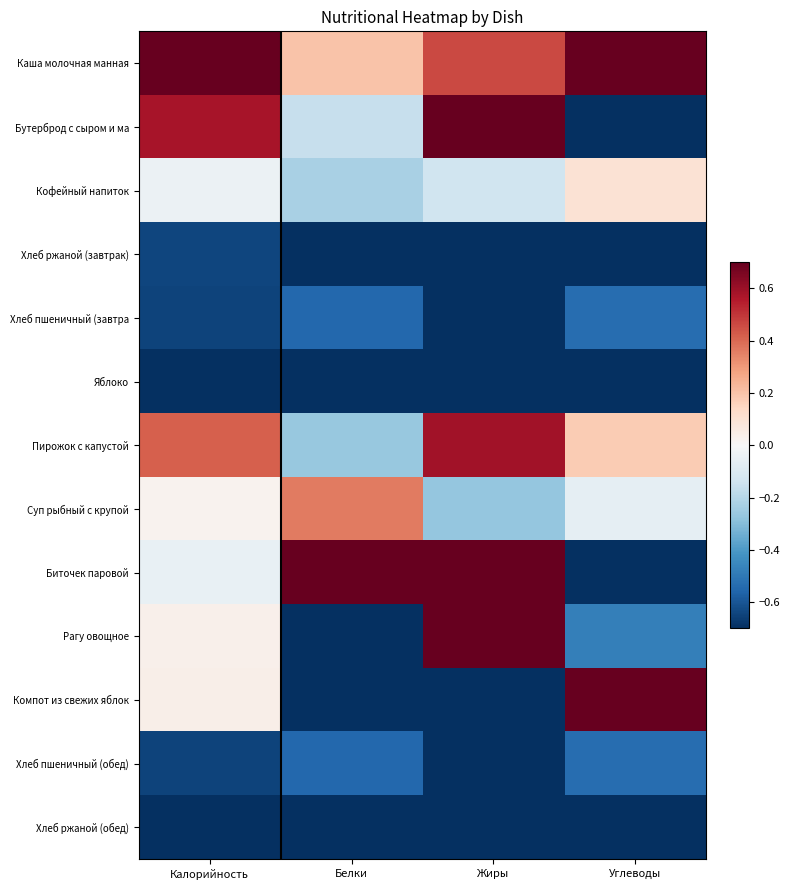

Which series has the widest spread of values?

Биточек паровой